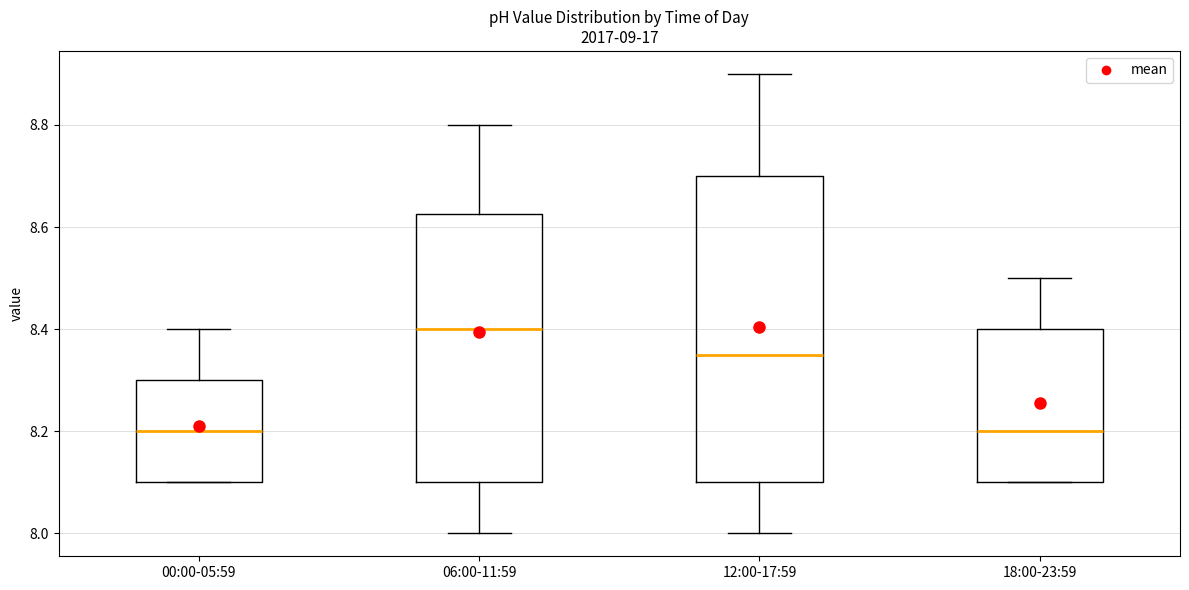

Where is the lower edge of the box for 18:00-23:59 on the y-axis? The values are not printed on the chart, so give them approximately, as read against the axis.

8.10